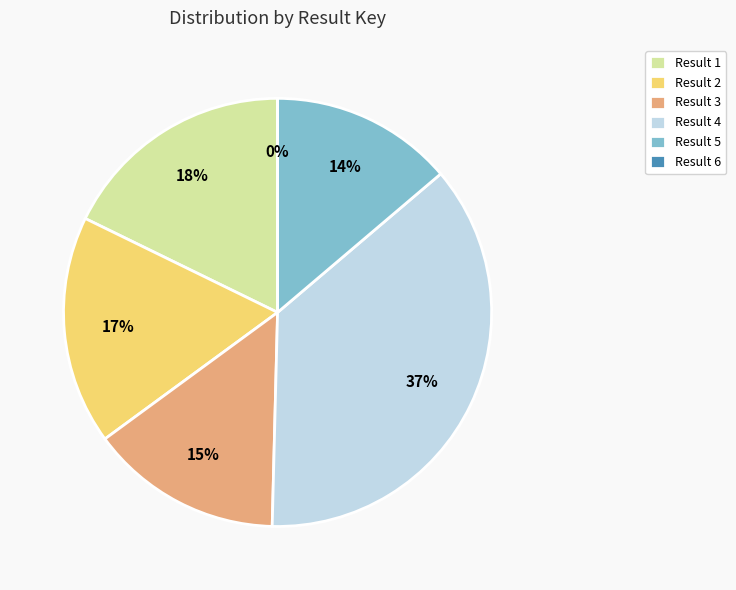

True or false: Result 2 accounts for 11% of the total.

False